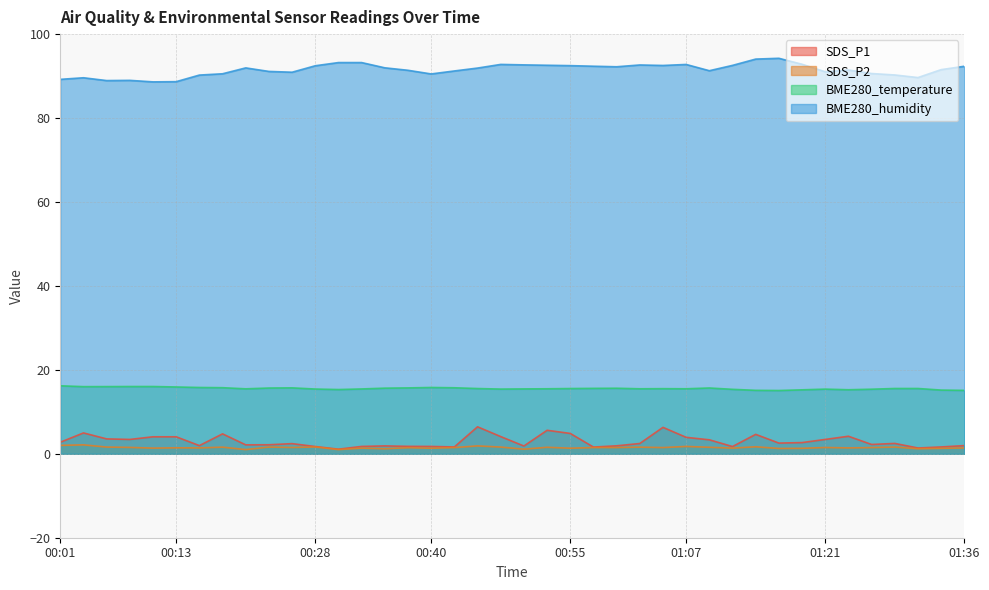

What is the spread (max minus min) of values at 00:40?

89.2